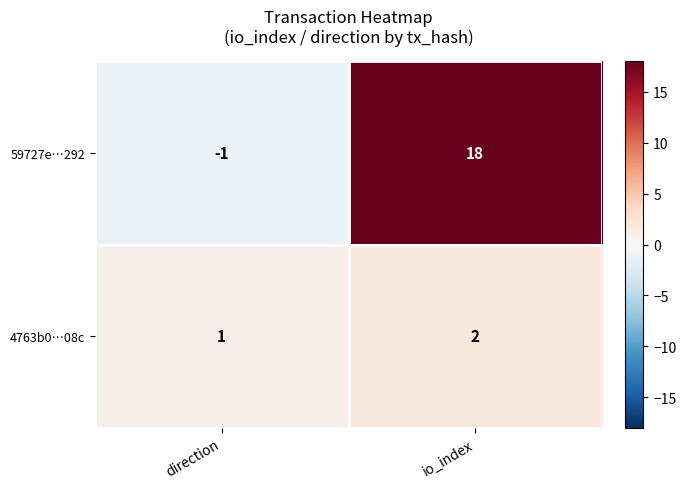

What is the sum of the 4763b0…08c values at direction and io_index?

3